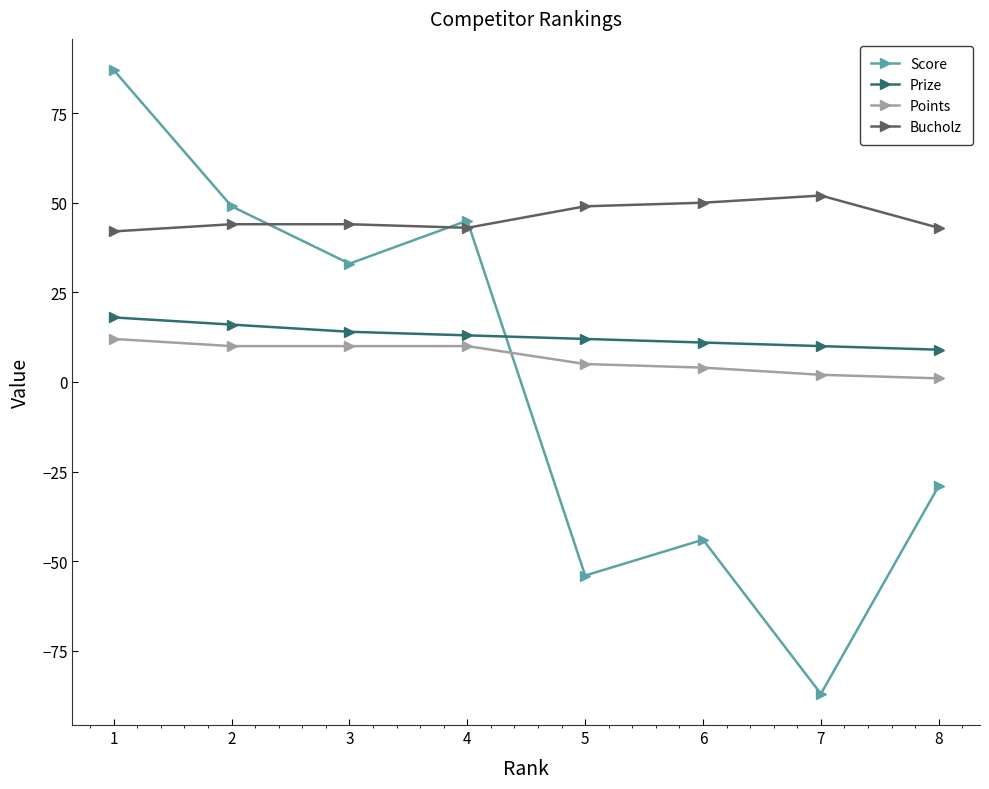

What is the value of the Prize point at the 4th from the left?

13